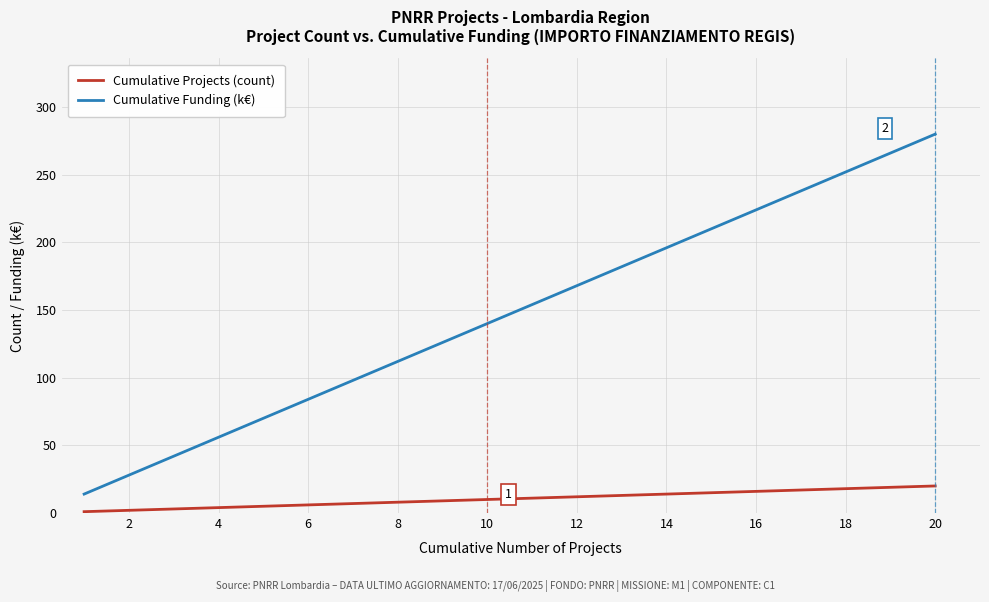

Which series has the largest total across all categories?

Cumulative Funding (k€)